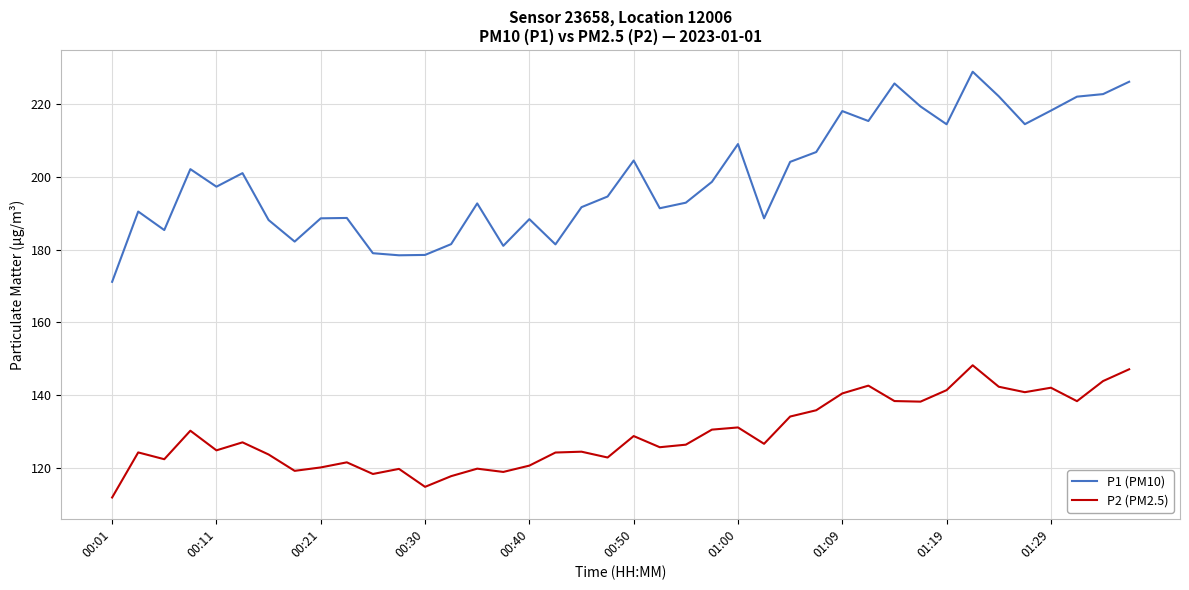

Which series has the widest spread of values?

P1 (PM10)